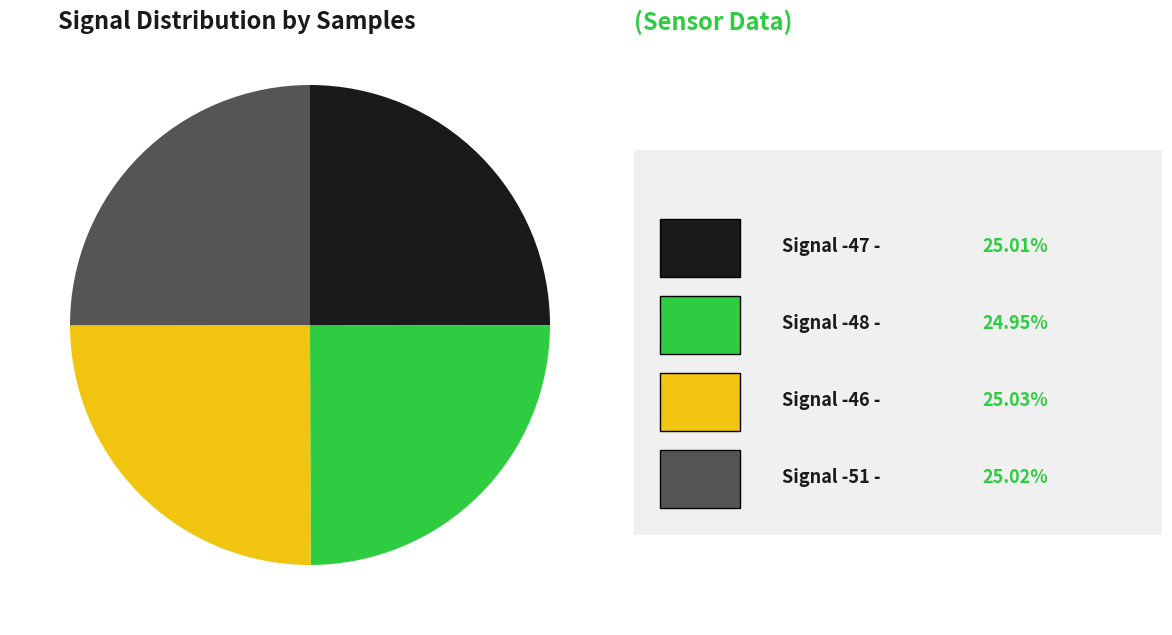

How many segments does this pie chart have?

4